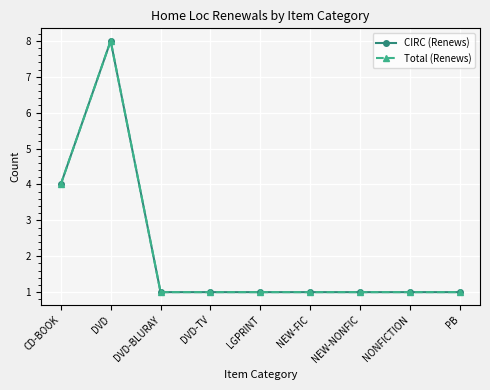

Rank the categories by CIRC (Renews) value from highest to lowest.

DVD, CD-BOOK, DVD-BLURAY, DVD-TV, LGPRINT, NEW-FIC, NEW-NONFIC, NONFICTION, PB